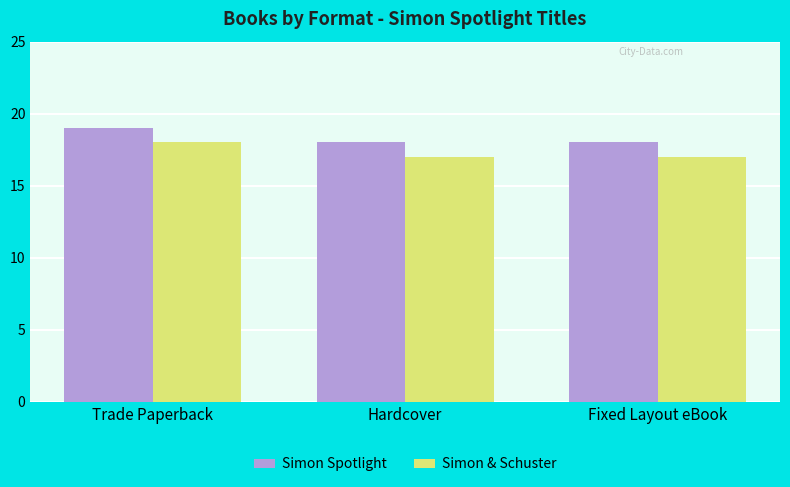

Rank the series at Trade Paperback from lowest to highest value.

Simon & Schuster, Simon Spotlight